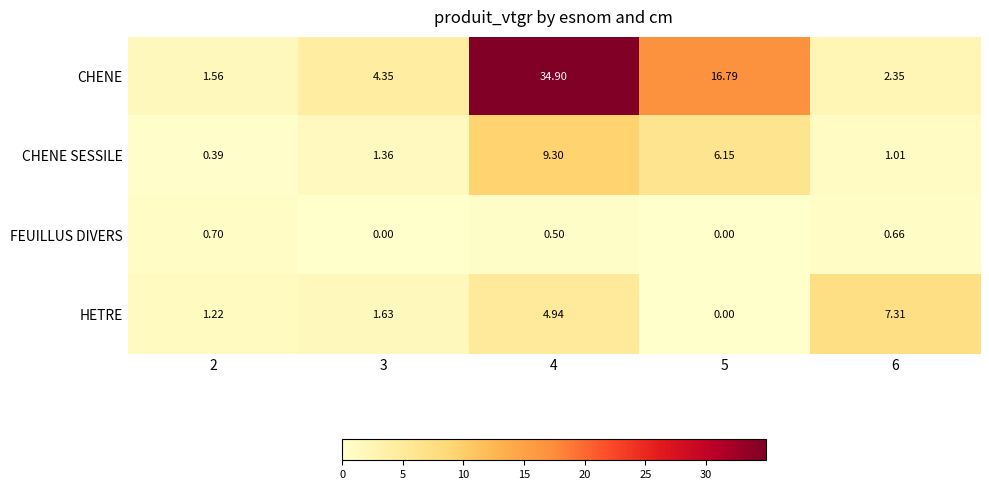

Which series changed the most between 5 and 6?

CHENE